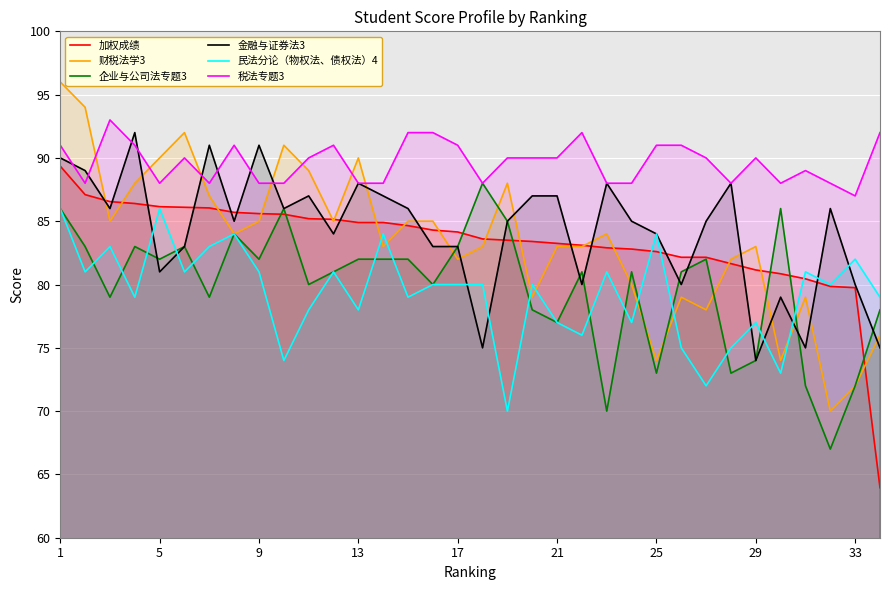

Is it true that 税法专题3 equals 20.8 at 23?

False